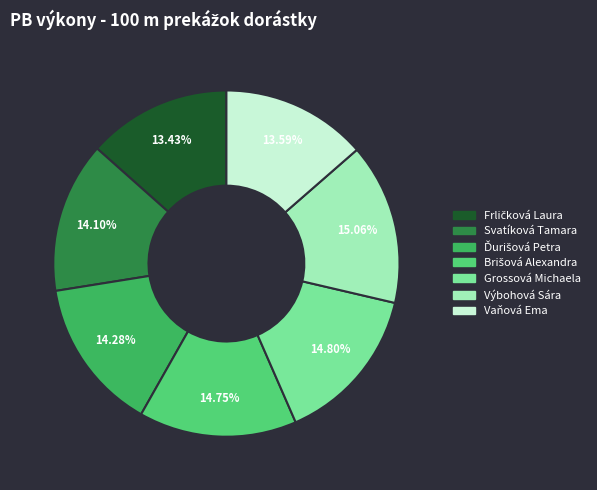

Do Výbohová Sára and Svatíková Tamara together represent more than half of the pie?

No